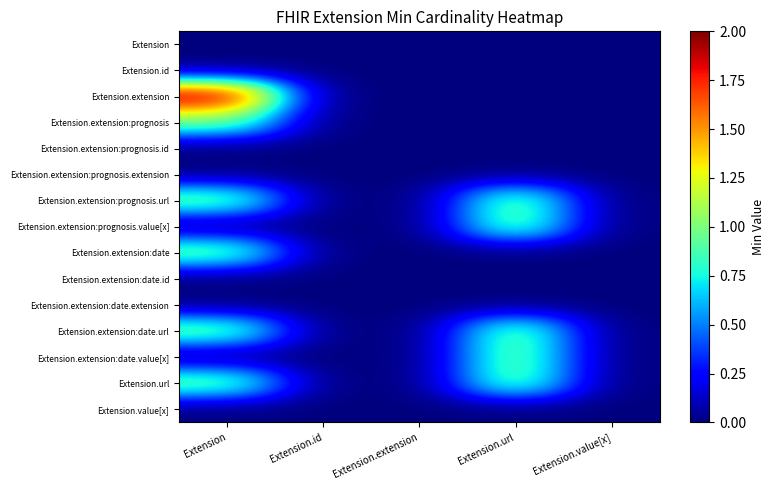

Which series has the largest total across all categories?

Extension.extension